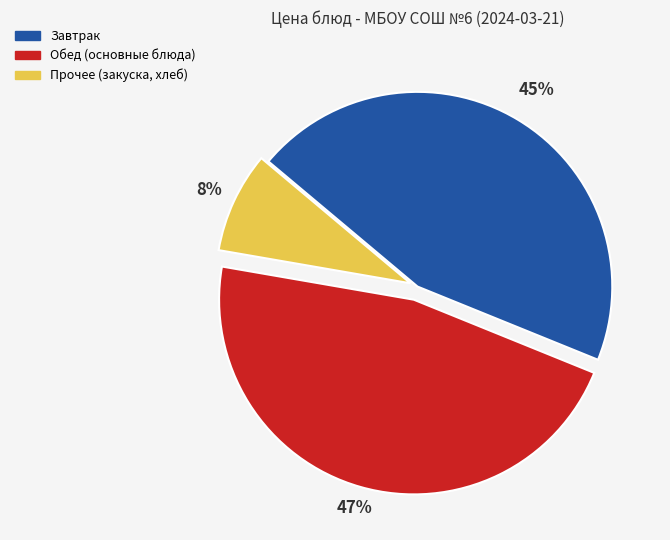

To the nearest percent, what is the average slice percentage?

33%